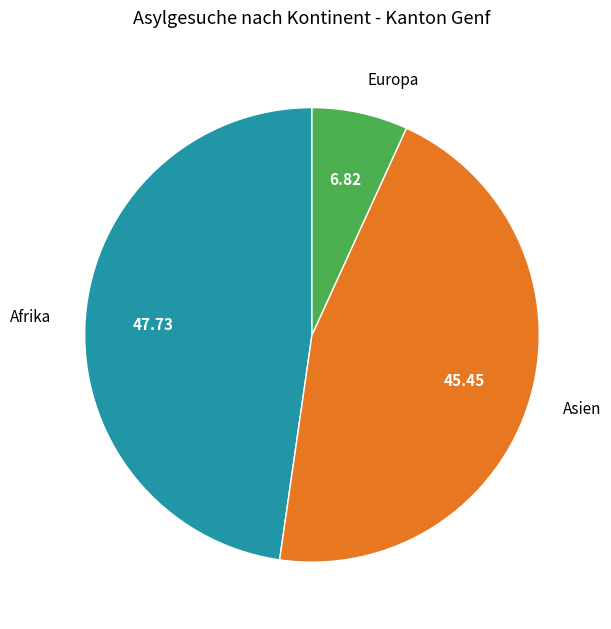

Rank the categories by value from lowest to highest.

Europa, Asien, Afrika